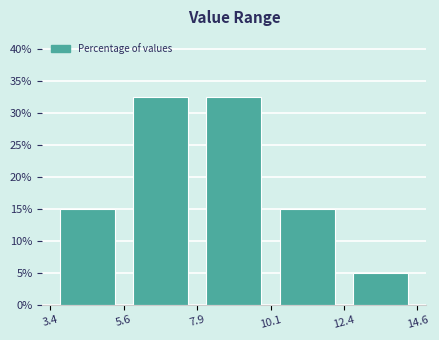

Reading left to right, transcribe this chart: for each bar, give the range it covers on the x-axis and its height. The values are not printed on the chart, so give them approximately, as read against the axis.

3.4 to 5.6: 15.0
5.6 to 7.9: 32.5
7.9 to 10.1: 32.5
10.1 to 12.4: 15.0
12.4 to 14.6: 5.0